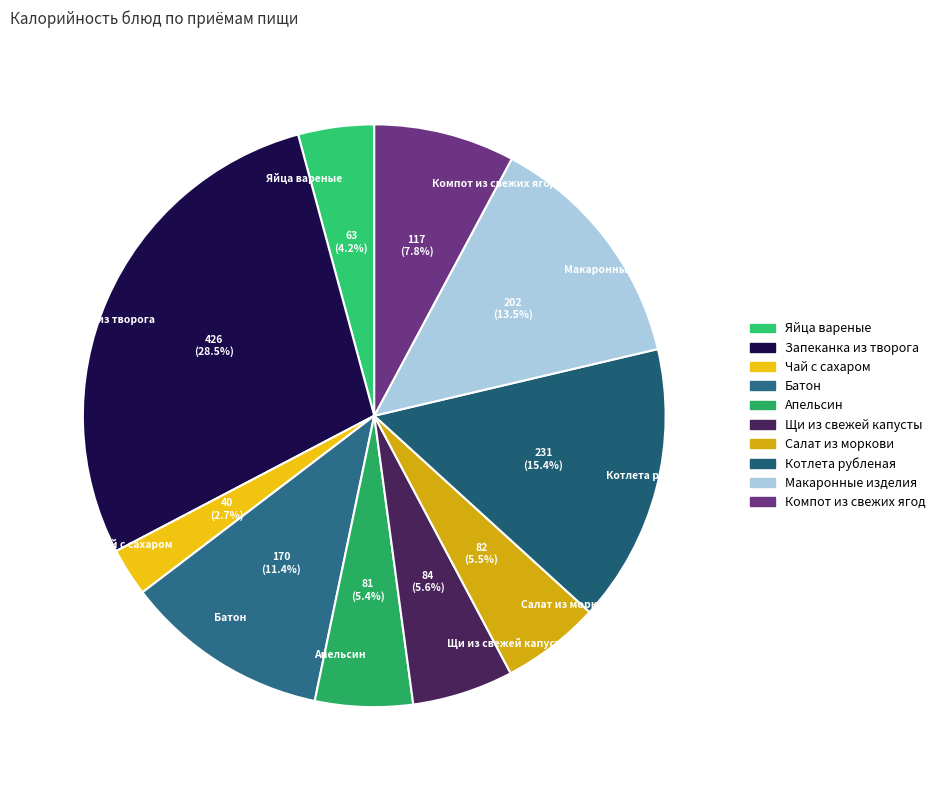

Does any single category account for the majority?

No